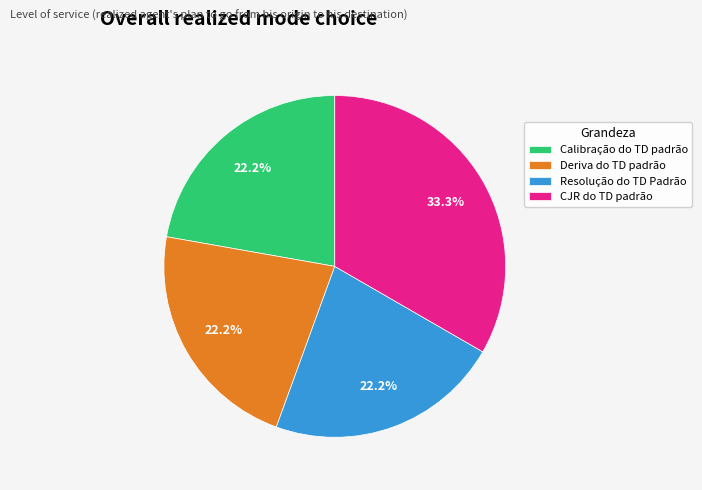

What is the total percentage of Resolução do TD Padrão and Deriva do TD padrão?

44.4%